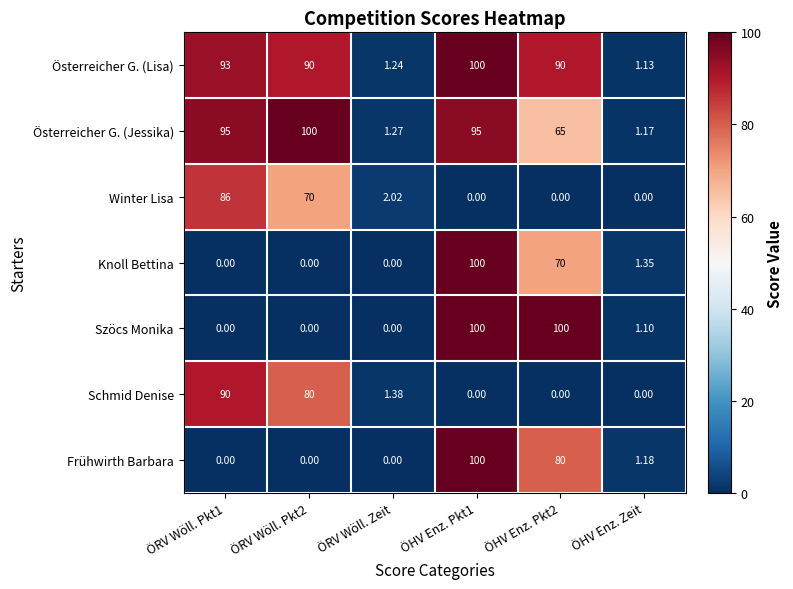

Which series changed the most between ÖRV Wöll. Zeit and ÖHV Enz. Zeit?

Winter Lisa